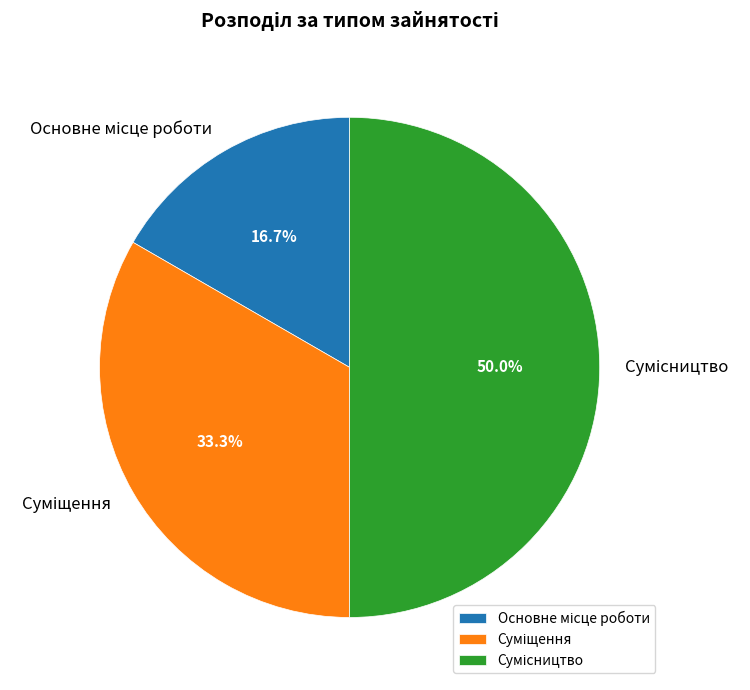

To the nearest percent, what portion does Основне місце роботи represent?

17%